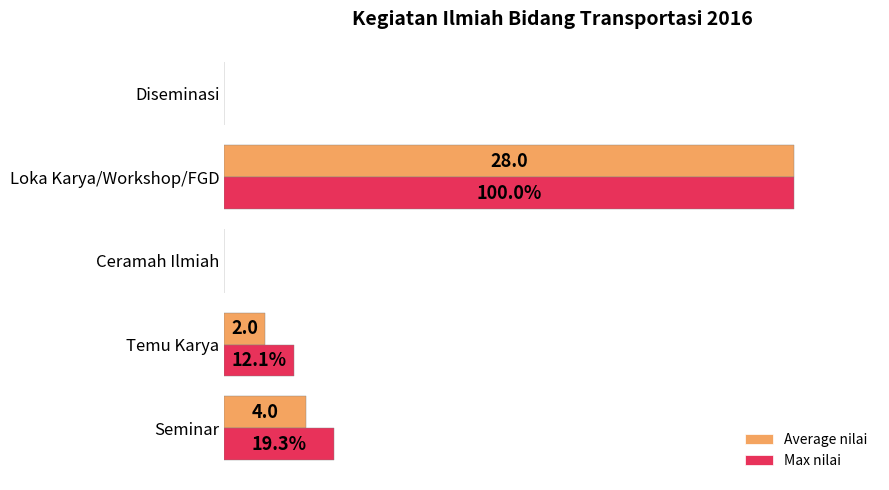

At which category does the chart reach its peak across all series?

Loka Karya/Workshop/FGD